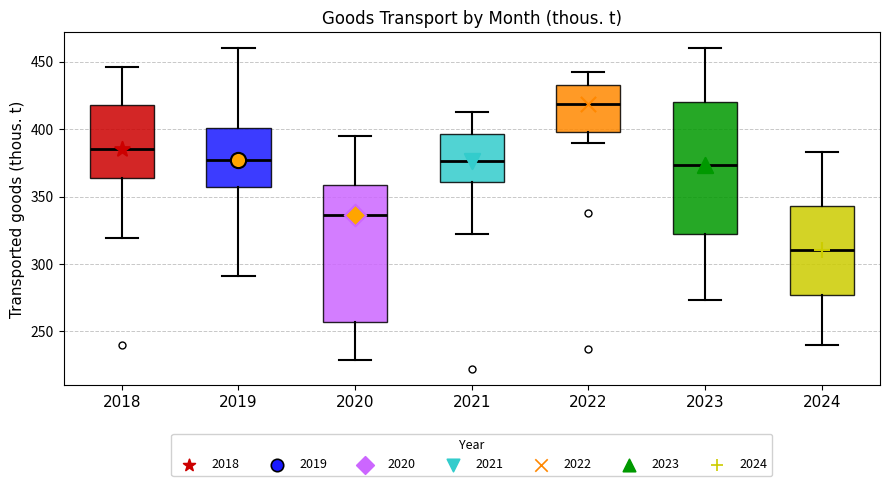

Which box has the lowest median line?

2024